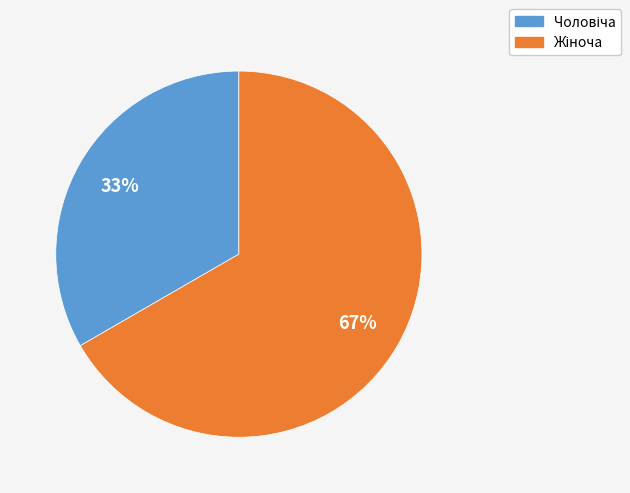

Is there a majority slice in this chart?

Yes